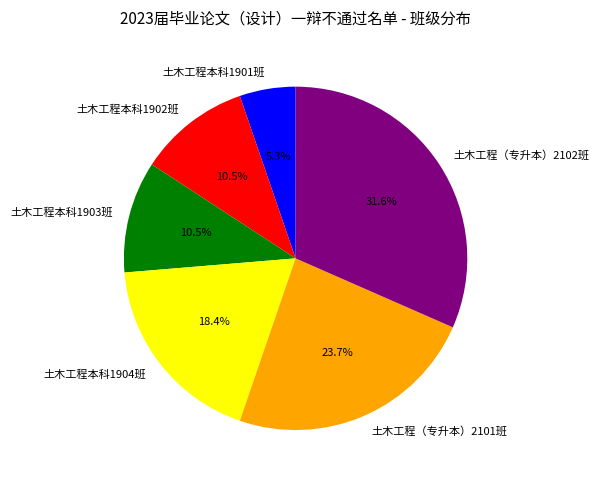

What is the largest slice in the pie chart?

土木工程（专升本）2102班